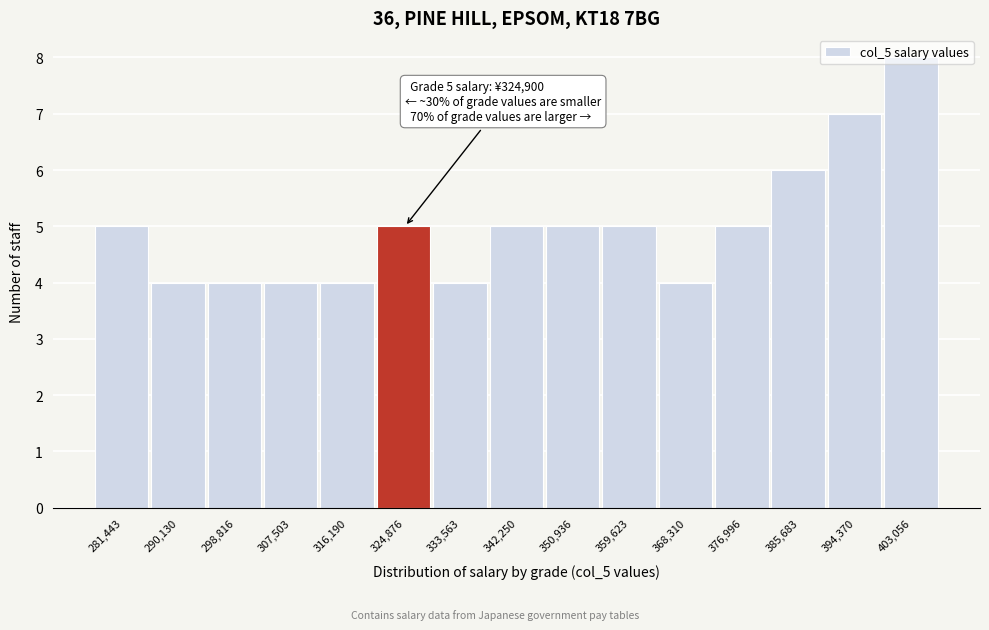

Over which range of the x-axis is the bar tallest?

399000 to 407000